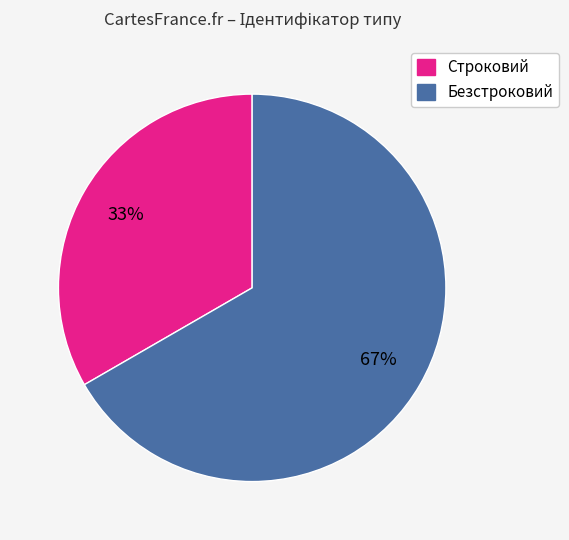

How many segments does this pie chart have?

2